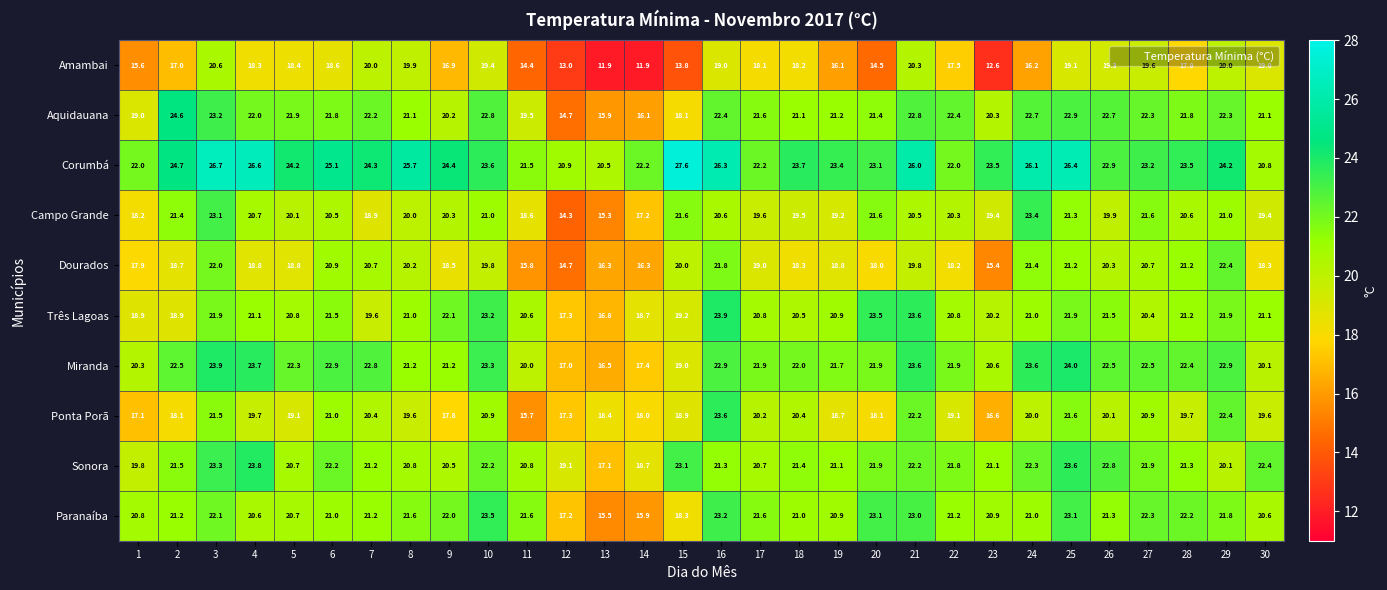

Rank the series by their maximum value, from highest to lowest.

Corumbá, Aquidauana, Miranda, Três Lagoas, Sonora, Ponta Porã, Paranaíba, Campo Grande, Dourados, Amambai